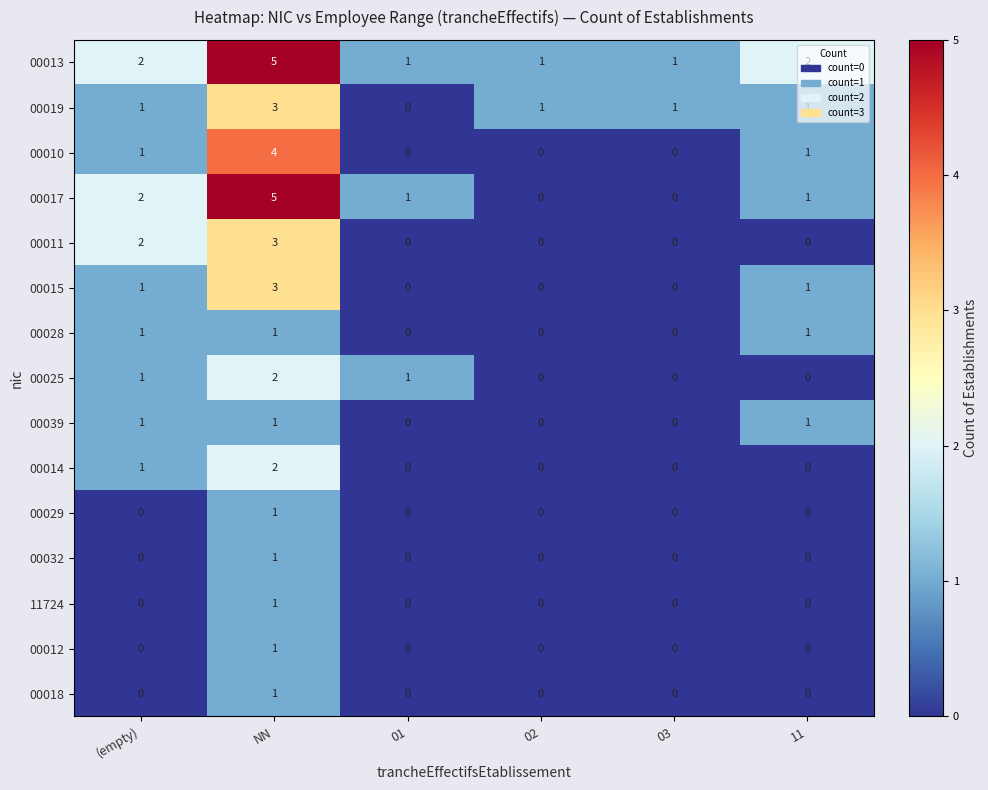

How many 00039 values are between 0 and 1?

6